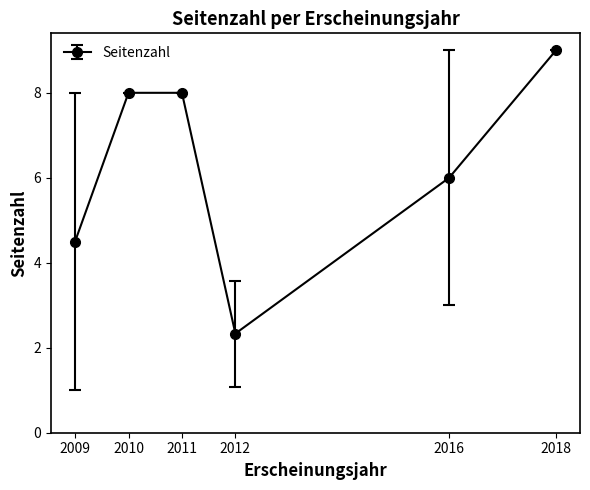

What is the approximate value at 2010?

8.0